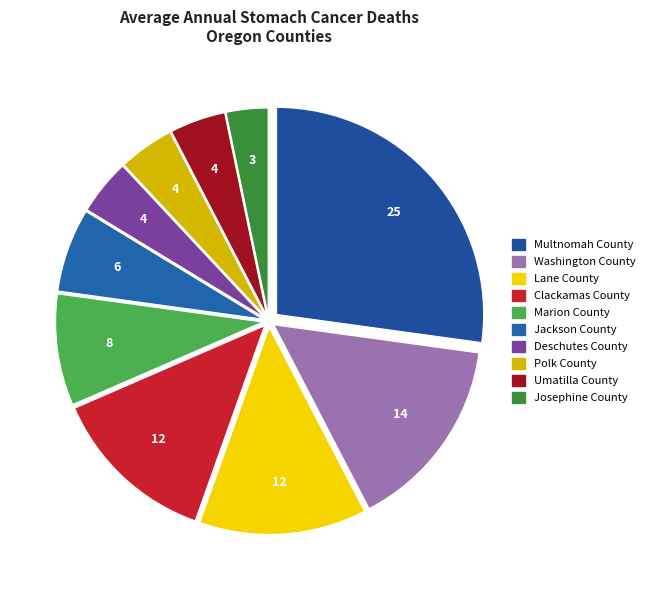

How many slices are in this pie chart?

10